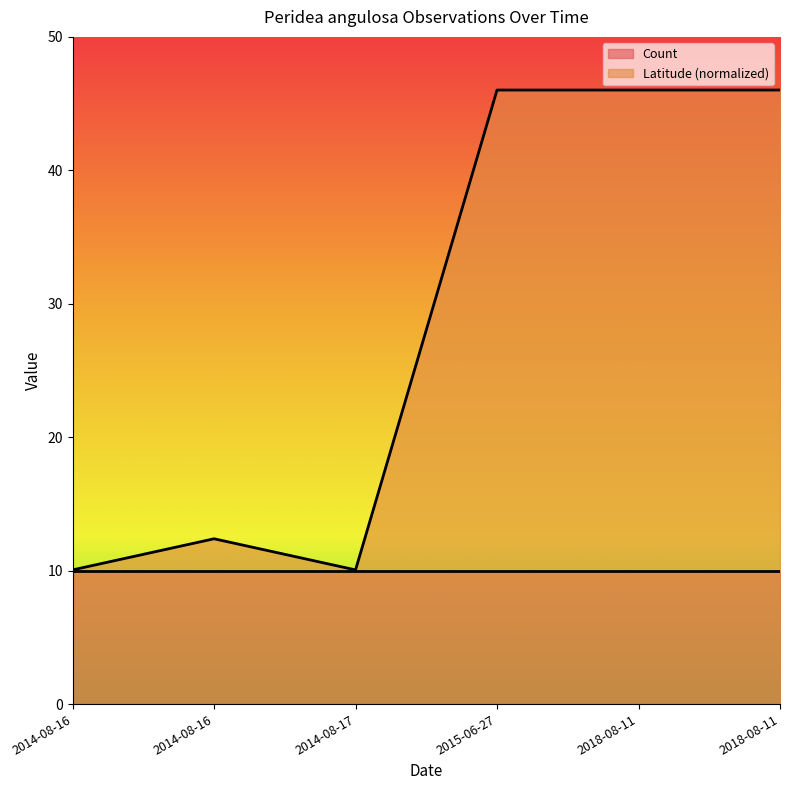

The chart shows a value of 10.1 at 2014-08-16. True or false?

True